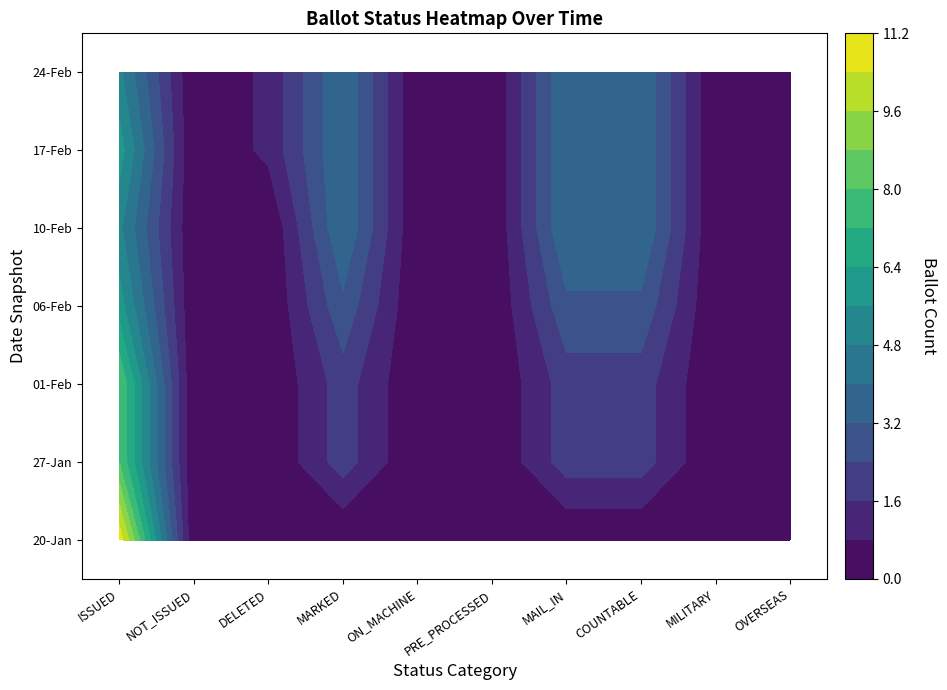

Count the 27-Jan values in the range 0 to 2.

9